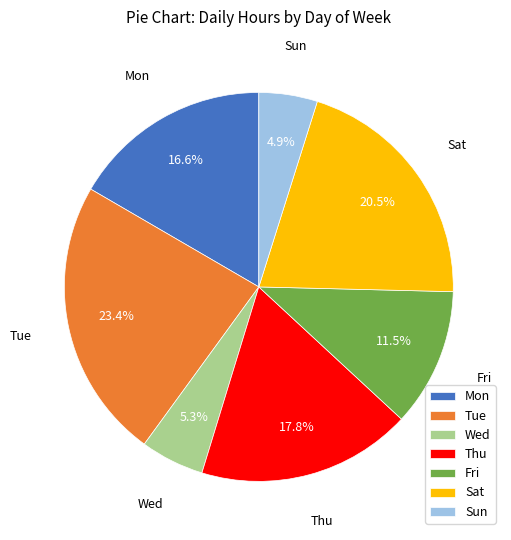

How many slices are in this pie chart?

7